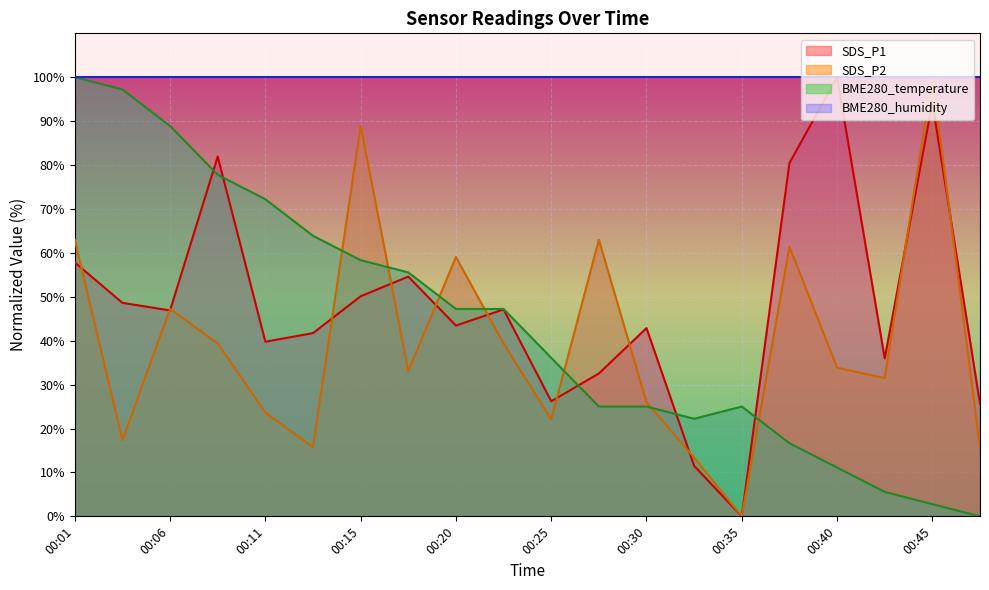

How many intersections are there between SDS_P1 and BME280_temperature?

5